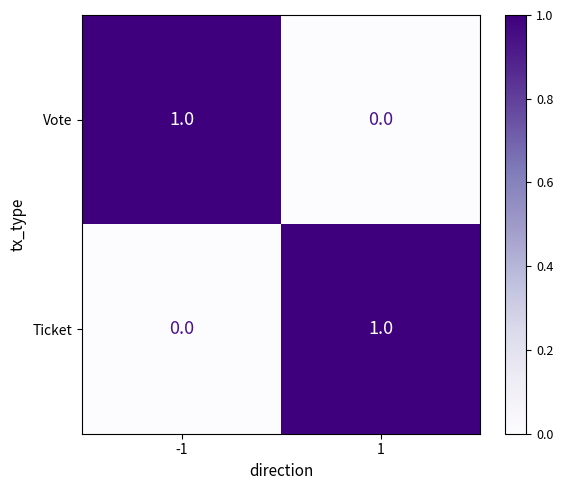

Count the number of categories in the chart.

2